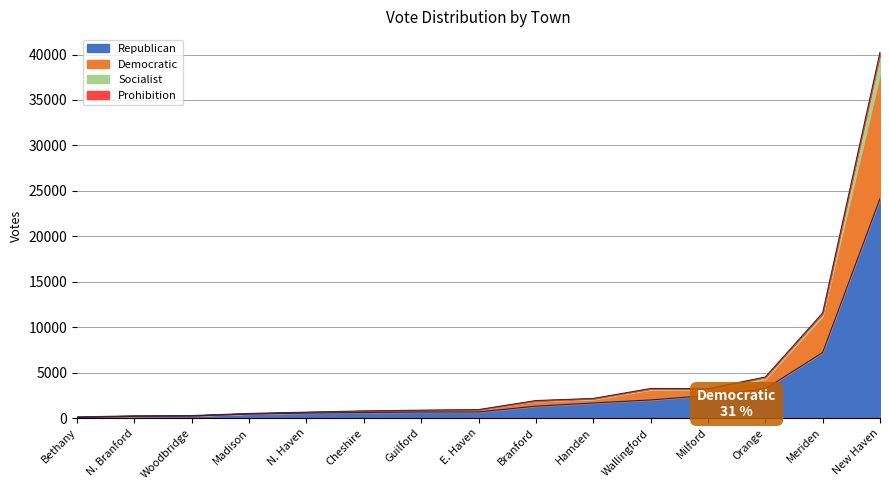

At which category is the sum across all series the highest?

New Haven